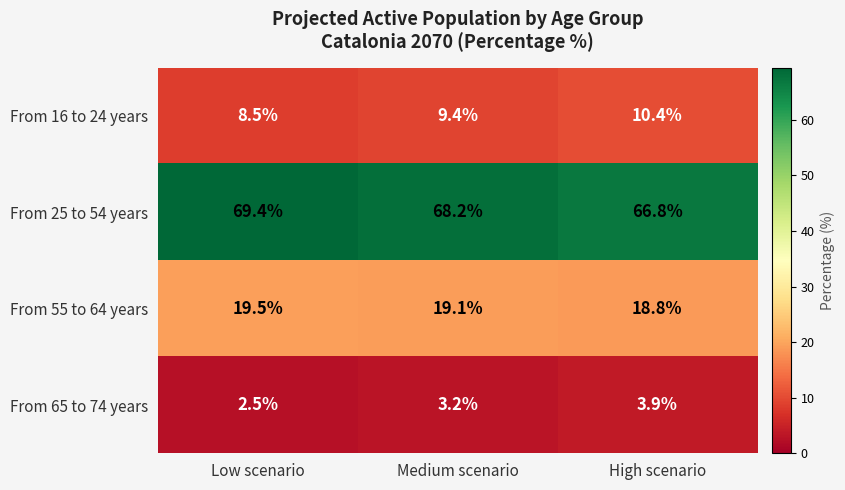

What is the difference between the From 65 to 74 years values at High scenario and Low scenario?

1.4